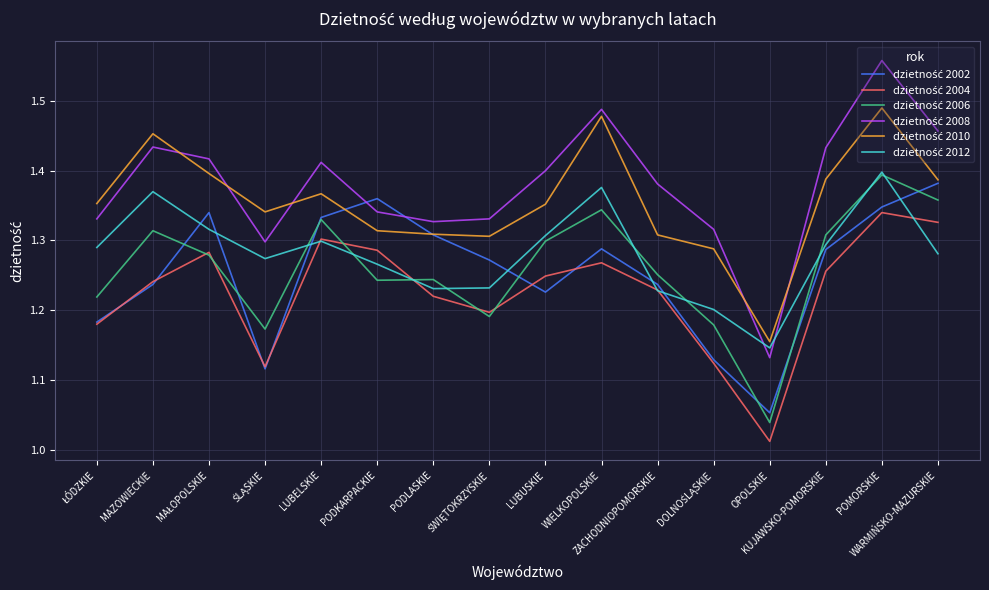

Does the chart have visible grid lines?

Yes